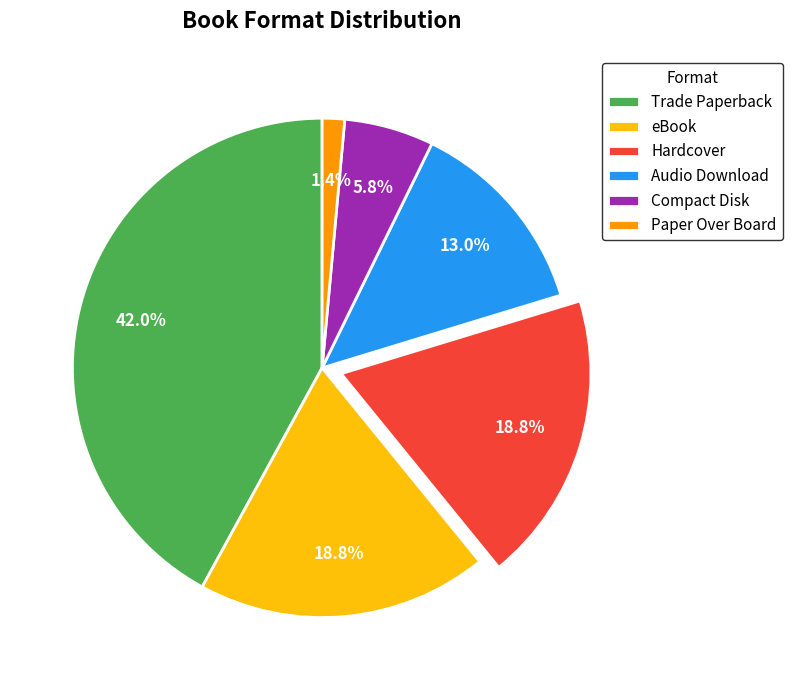

Which has a higher value, Compact Disk or Hardcover?

Hardcover